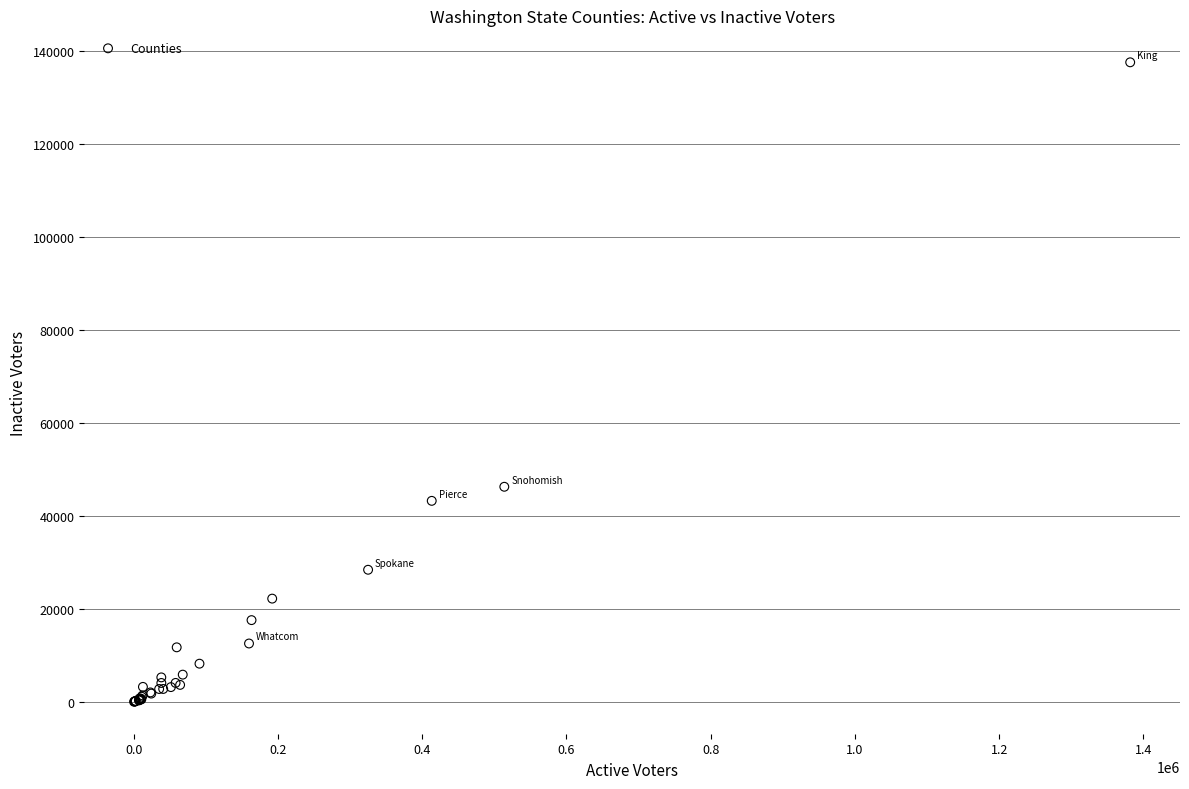

What Y value in the scatter plot is closest to 68812?

46283